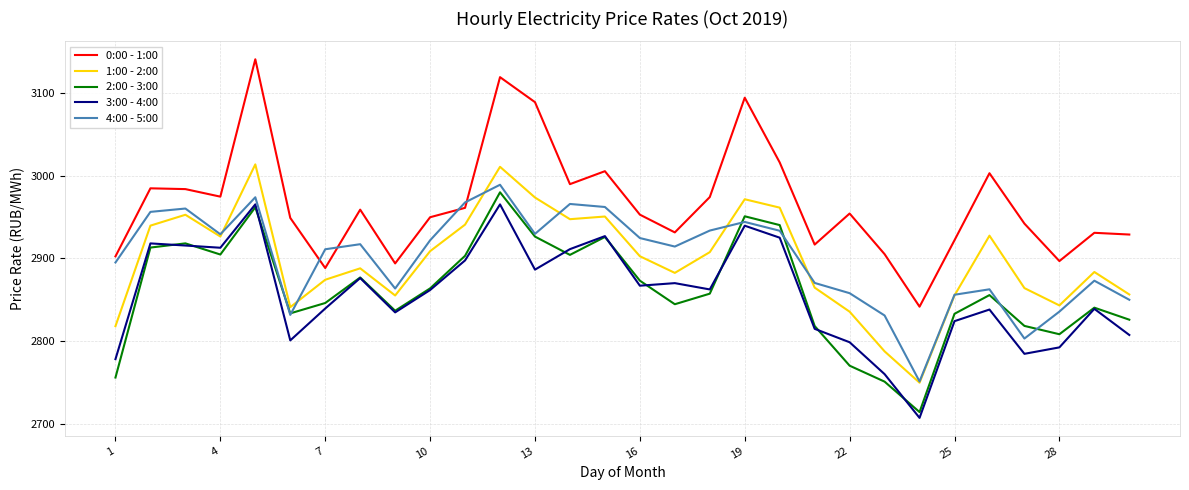

True or false: 3:00 - 4:00 and 0:00 - 1:00 intersect in this chart.

False